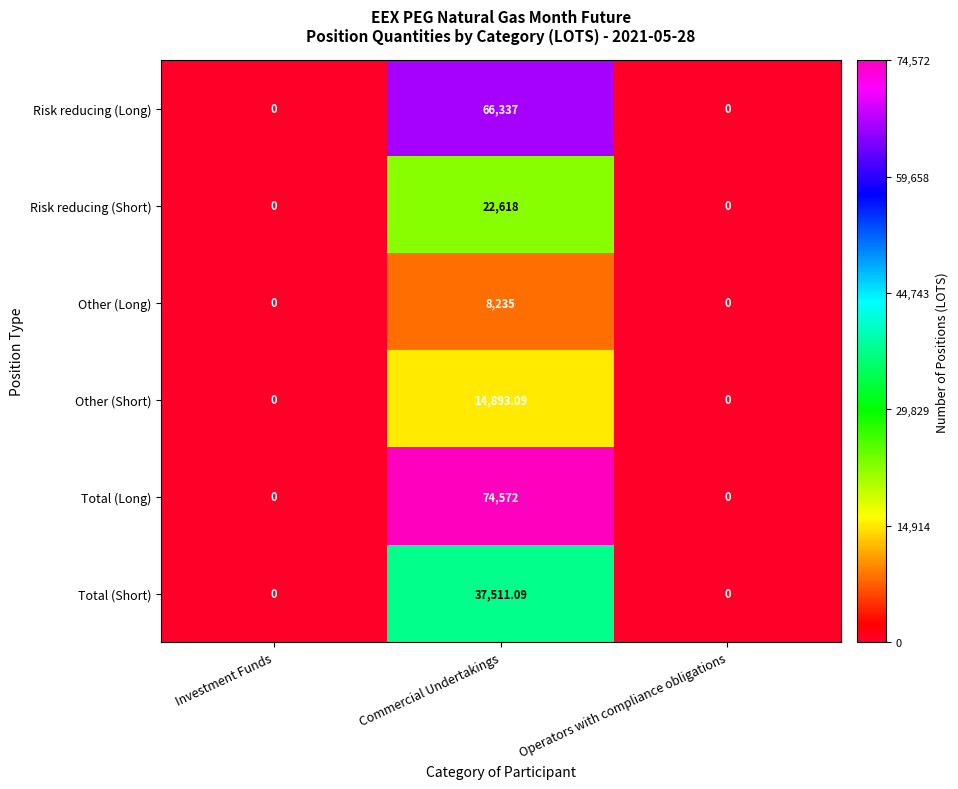

Which category has the highest value in the Risk reducing (Long) series?

Commercial Undertakings